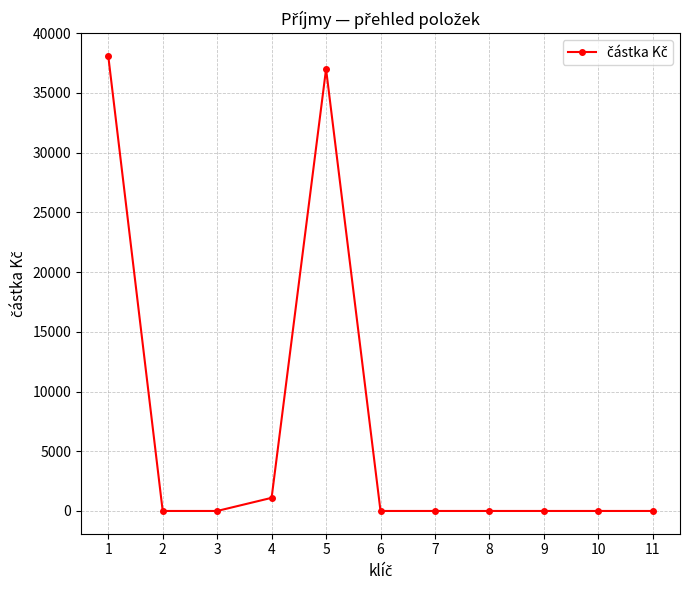

Does the chart have visible grid lines?

Yes